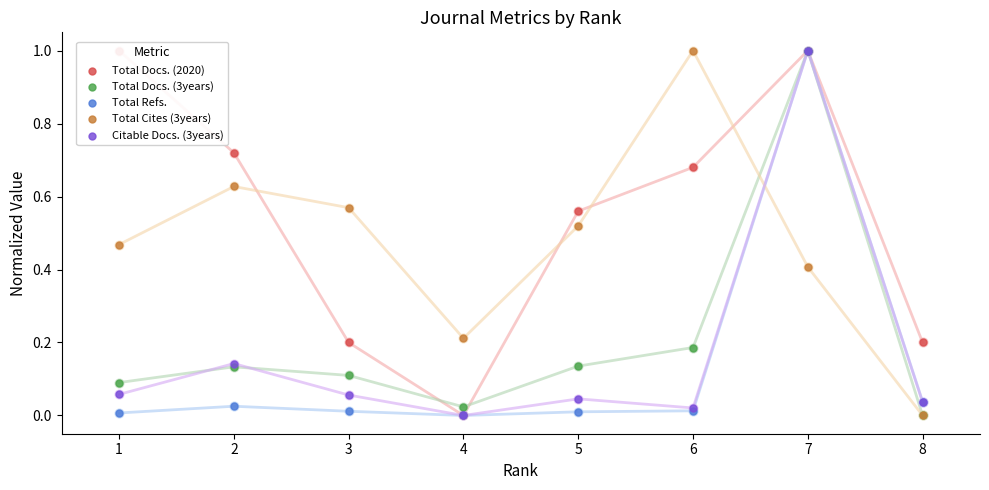

What is the total value across all series at 6?

1.9